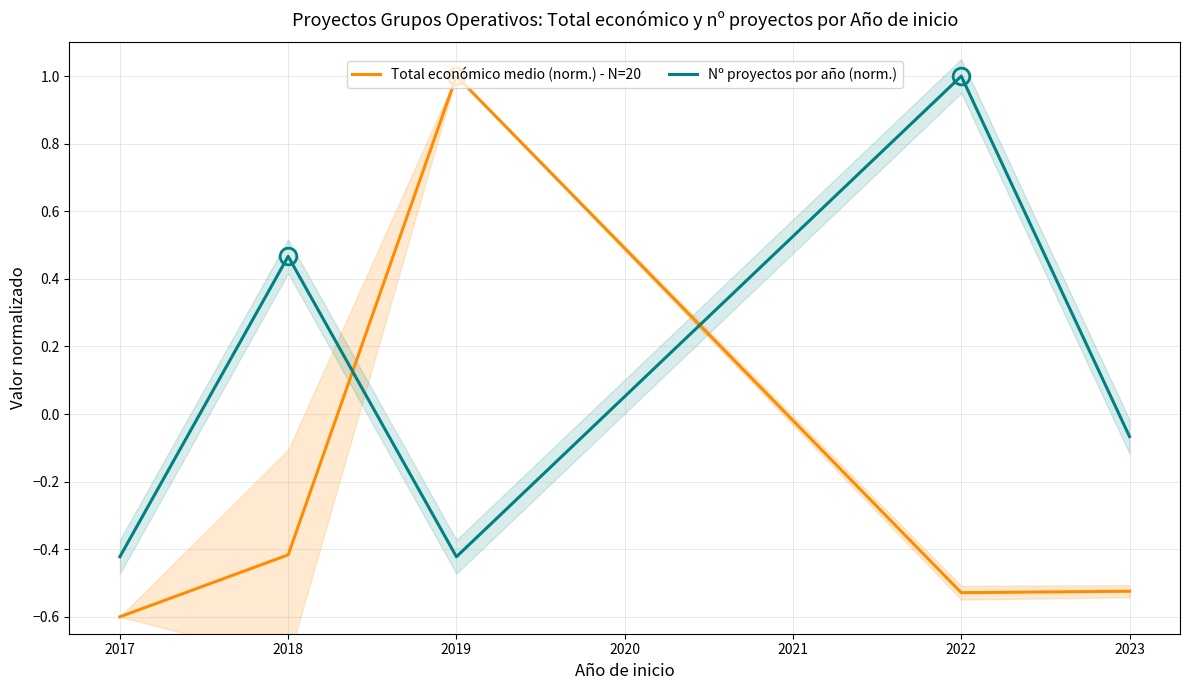

What is the maximum value for Nº proyectos por año (norm.)?

1.0